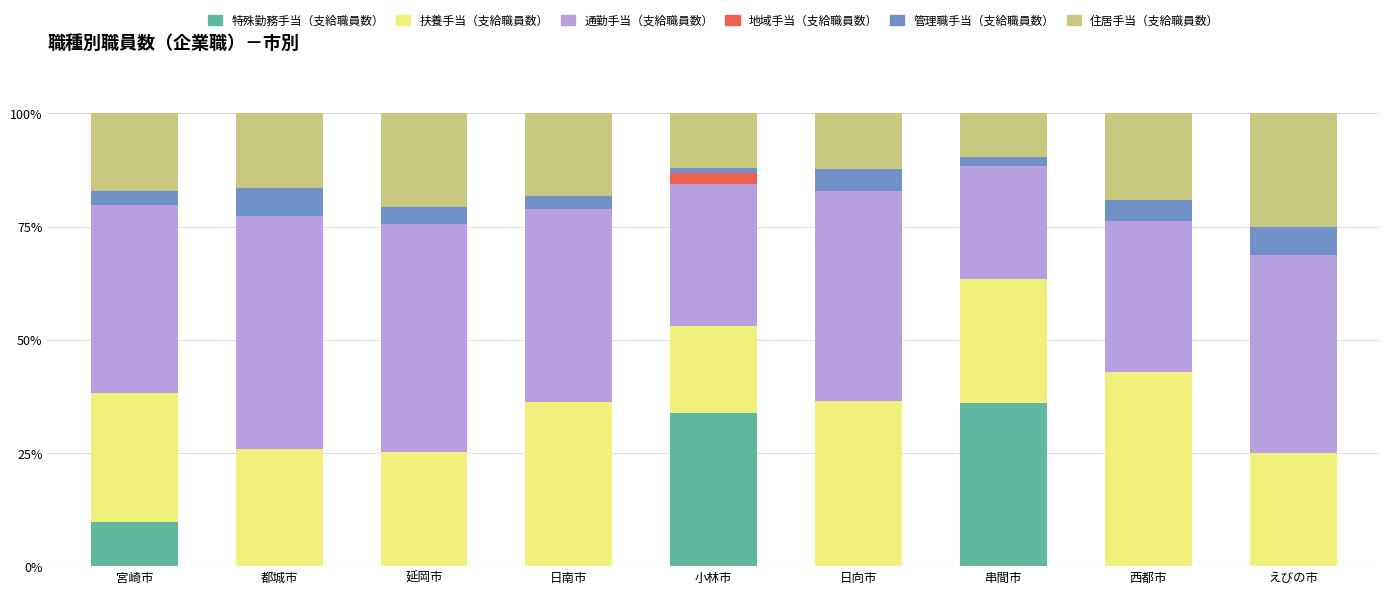

Count the number of categories in the chart.

9